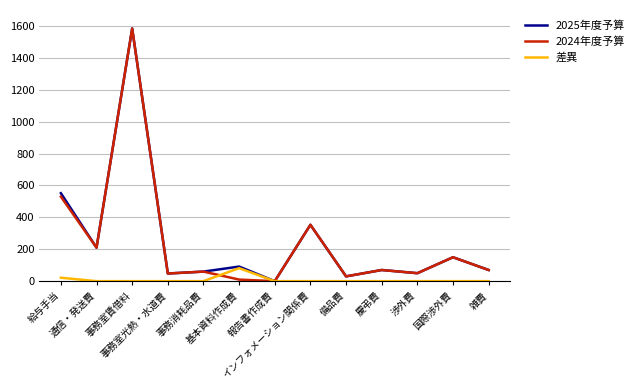

What is the greatest value displayed?

1584.0